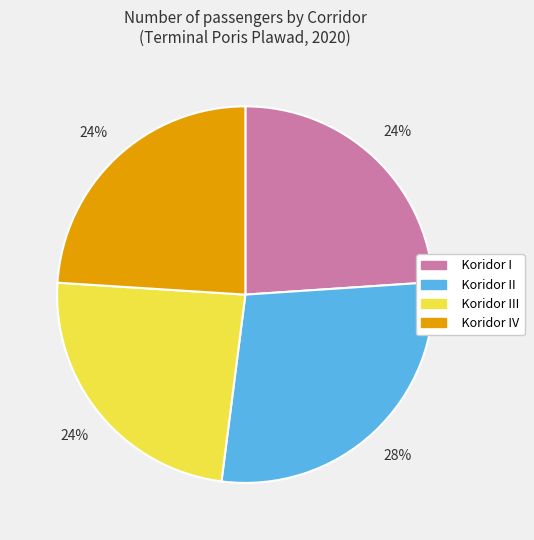

Count the number of slices in the pie.

4